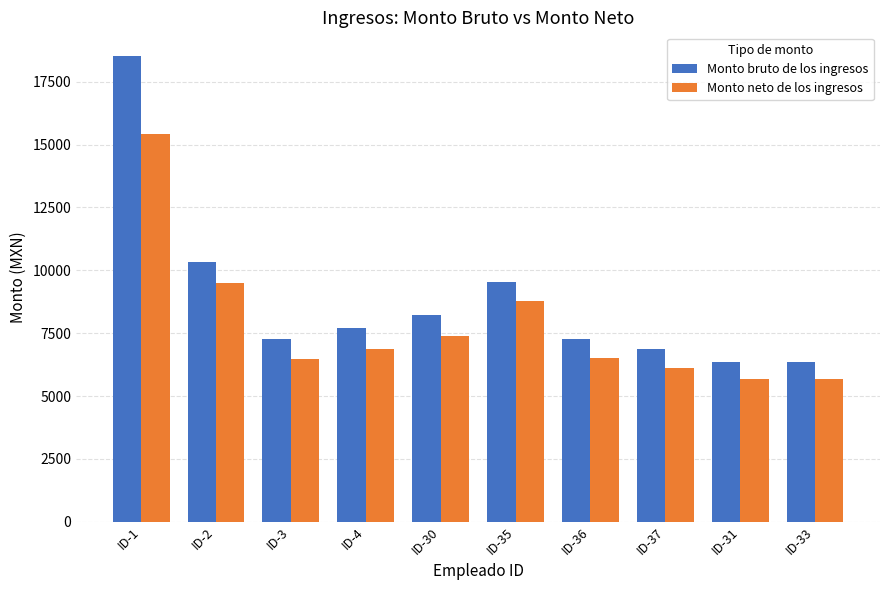

Where does the Monto neto de los ingresos series first go above 6875?

ID-1